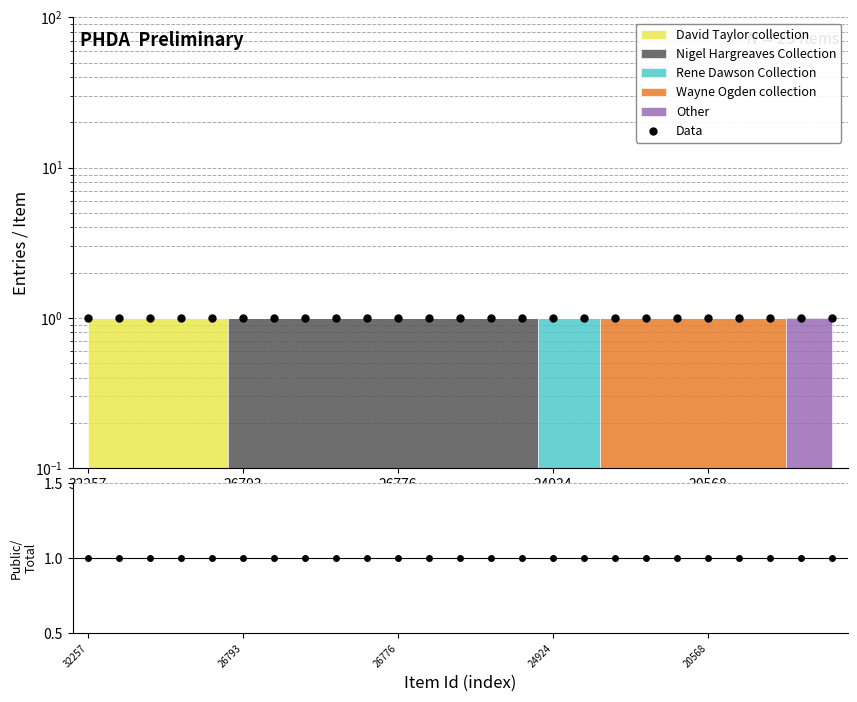

What is the smallest value displayed?

1.0